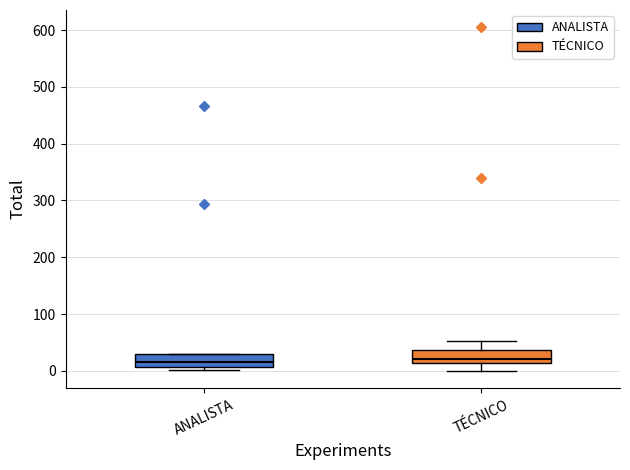

Where is the lower edge of the box for ANALISTA on the y-axis? The values are not printed on the chart, so give them approximately, as read against the axis.

10